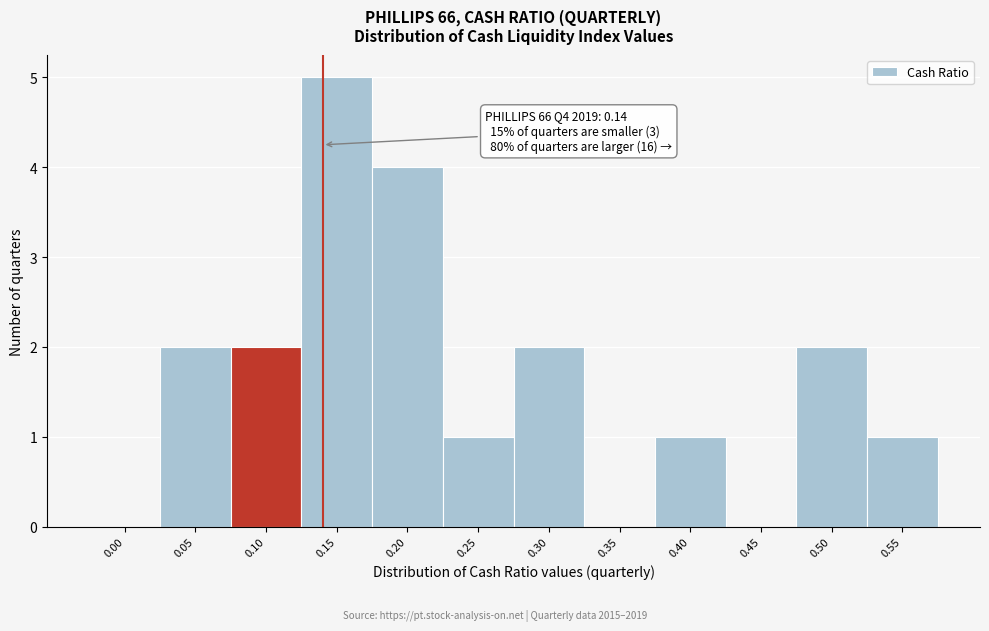

Reading right to left, extract all data points from this chart.

0.55=1	0.50=2	0.45=0	0.40=1	0.35=0	0.30=2	0.25=1	0.20=4	0.15=5	0.10=2	0.05=2	0.00=0